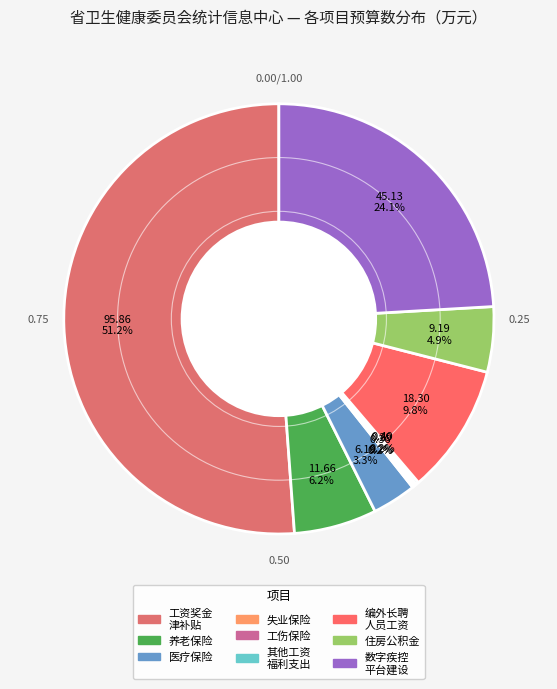

Is there a majority slice in this chart?

Yes